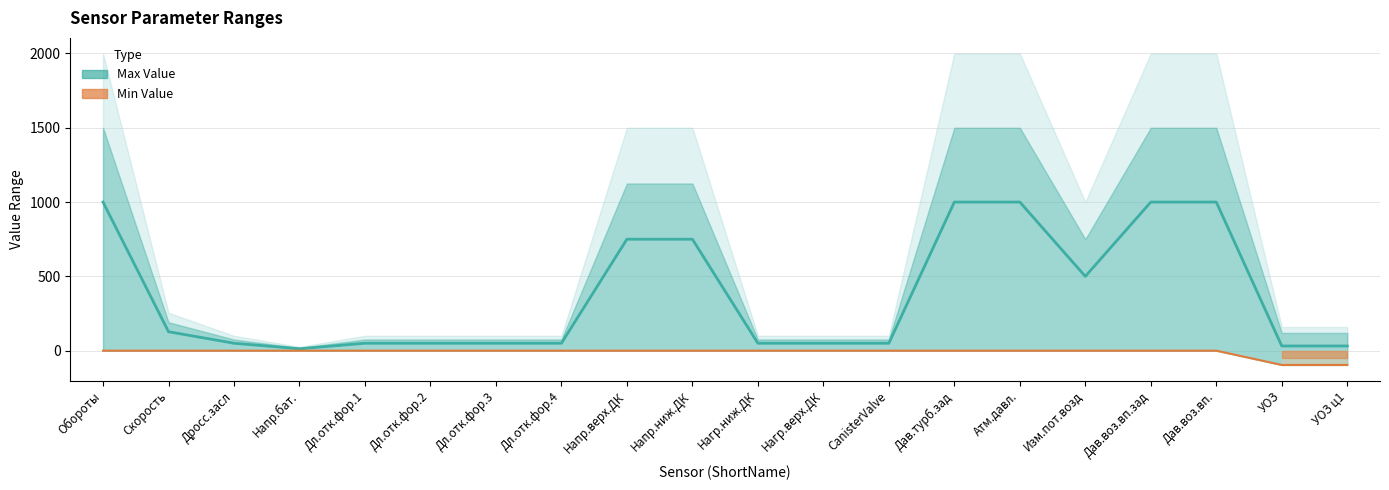

Reading right to left, list all the values displayed in this chart.

Max Value (center): 31.5	31.5	1000.0	1000.0	500.0	1000.0	1000.0	50.0	50.0	50.0	750.0	750.0	50.0	50.0	50.0	50.0	12.8	50.0	127.5	1000.0
Min Value: -96.0	-96.0	0.0	0.0	0.0	0.0	0.0	0.0	0.0	0.0	0.0	0.0	0.0	0.0	0.0	0.0	0.0	0.0	0.0	0.0